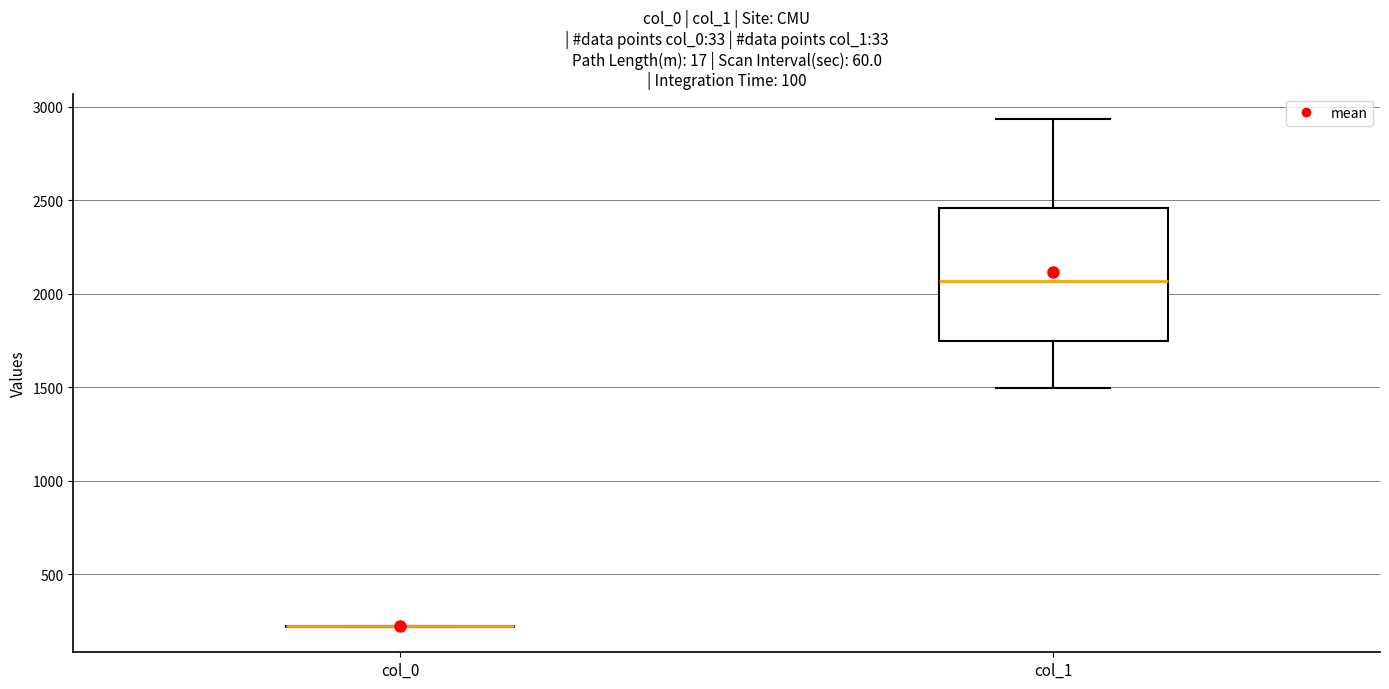

Reading left to right, read every box against the y-axis: the position of its median line, the range the box covers, and the ends of its whiskers. The values are not printed on the chart, so give them approximately, as read against the axis.

col_0: box collapsed to a line at 200, whiskers 200 to 200
col_1: median 2050, box 1750 to 2450, whiskers 1500 to 2950